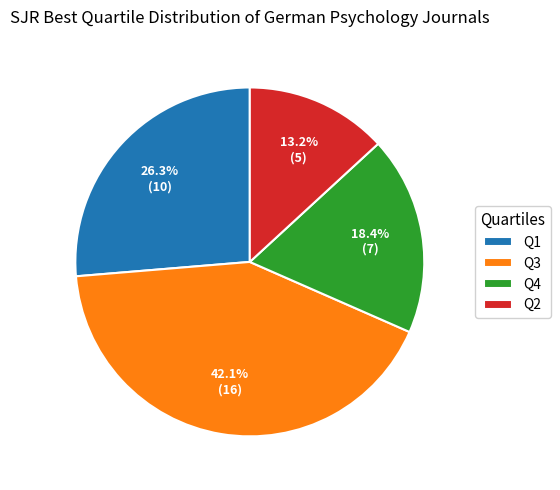

True or false: Q2 accounts for 6% of the total.

False